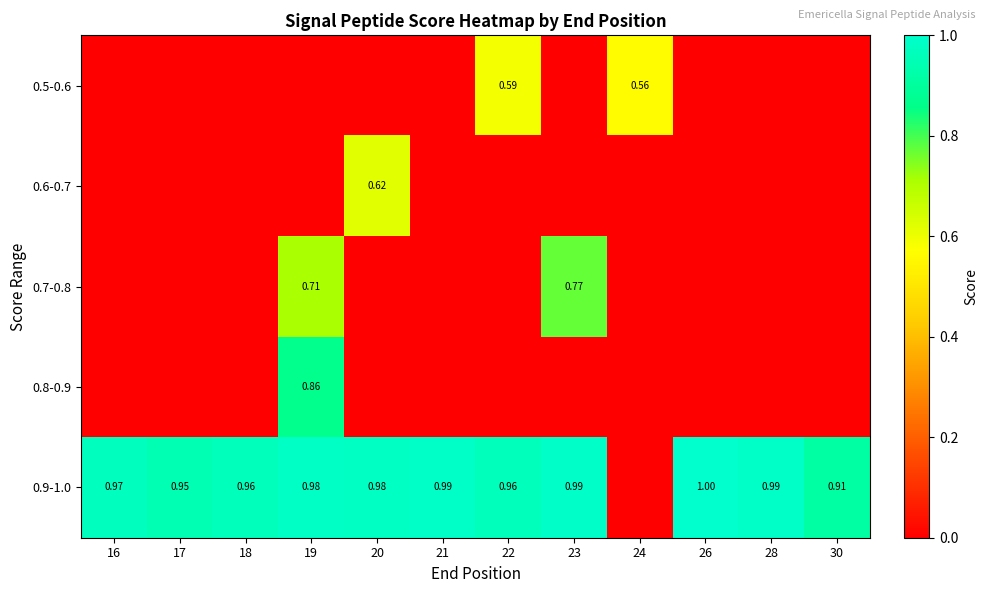

At which category is the sum across all series the highest?

19